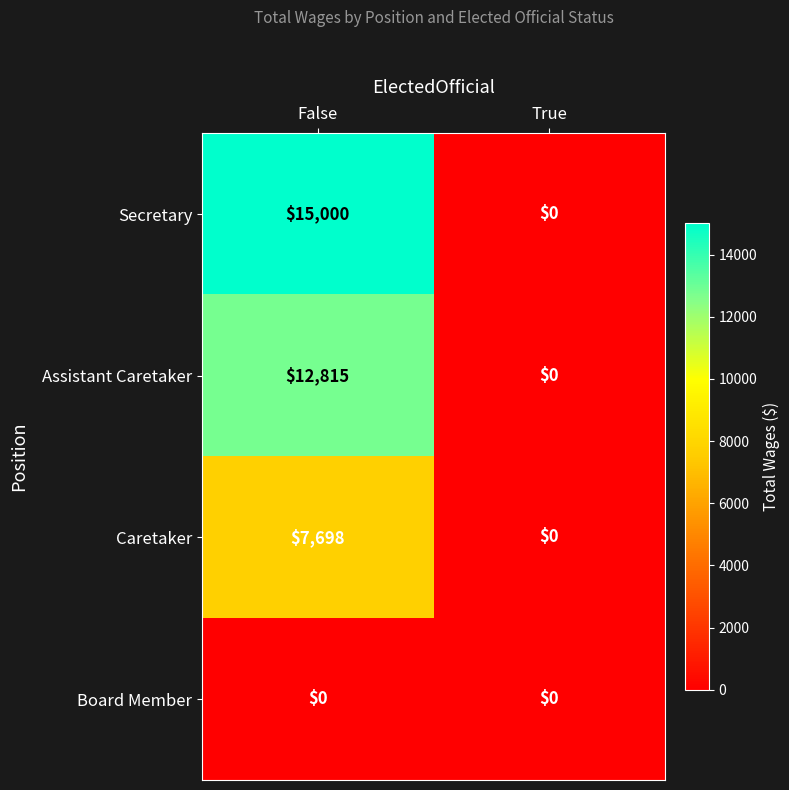

Is it true that Caretaker equals 4001 at True?

False